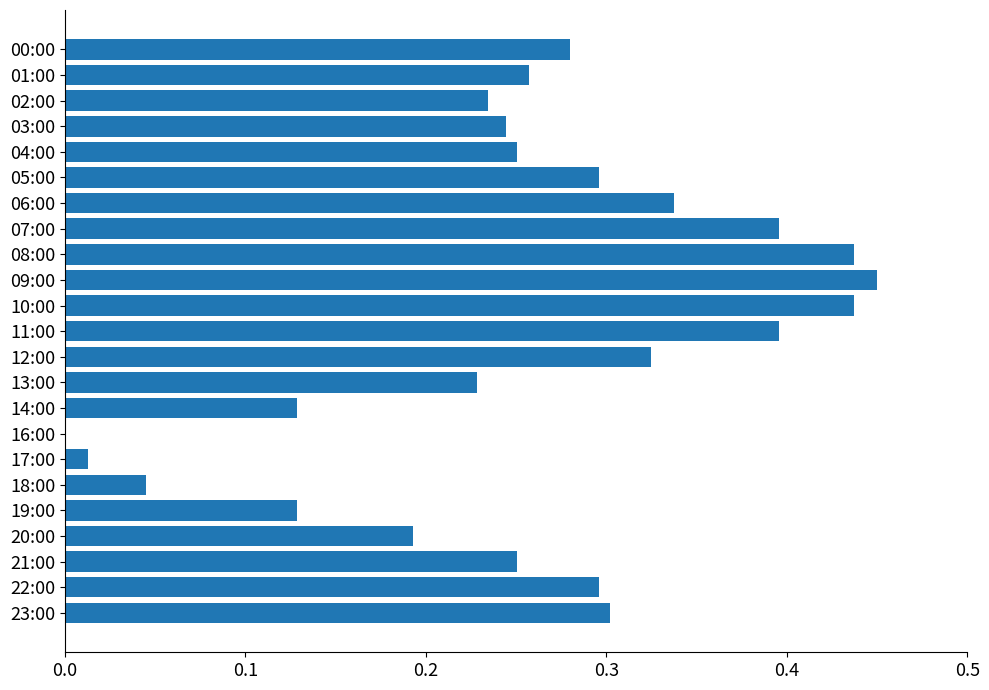

The chart shows a value of 0.1 at 08:00. True or false?

False